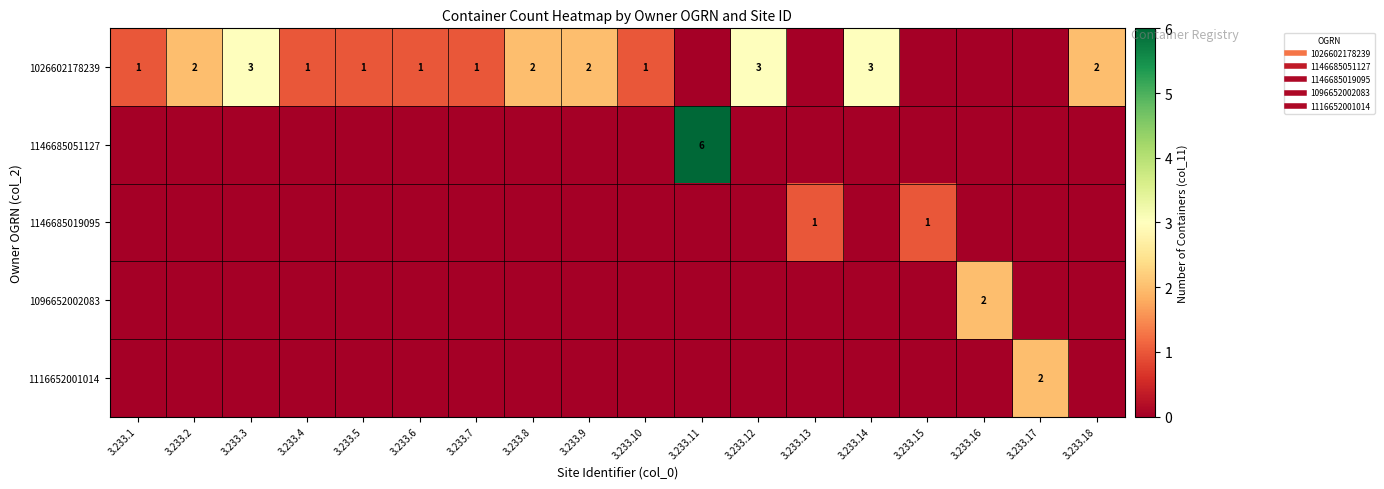

Is it true that 1146685051127 equals 0 at 3.233.2?

True